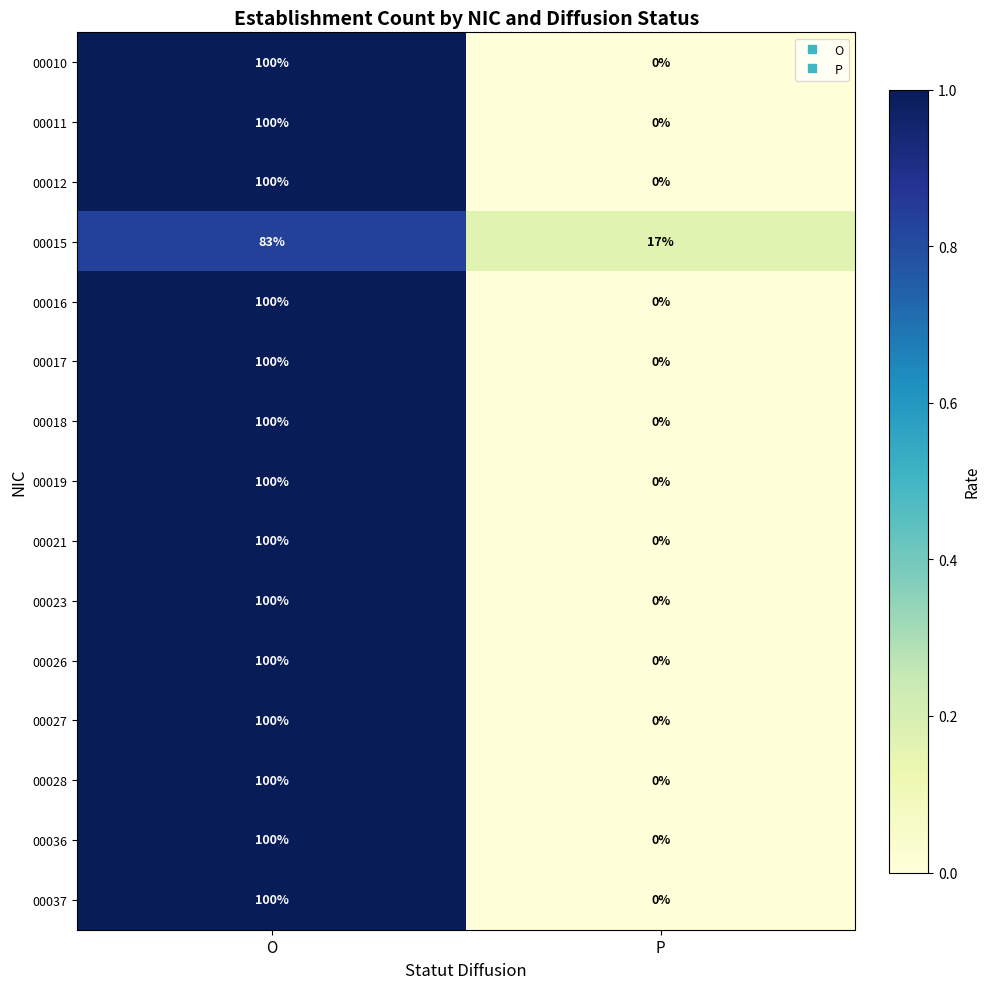

What is the spread (max minus min) of values at O?

17